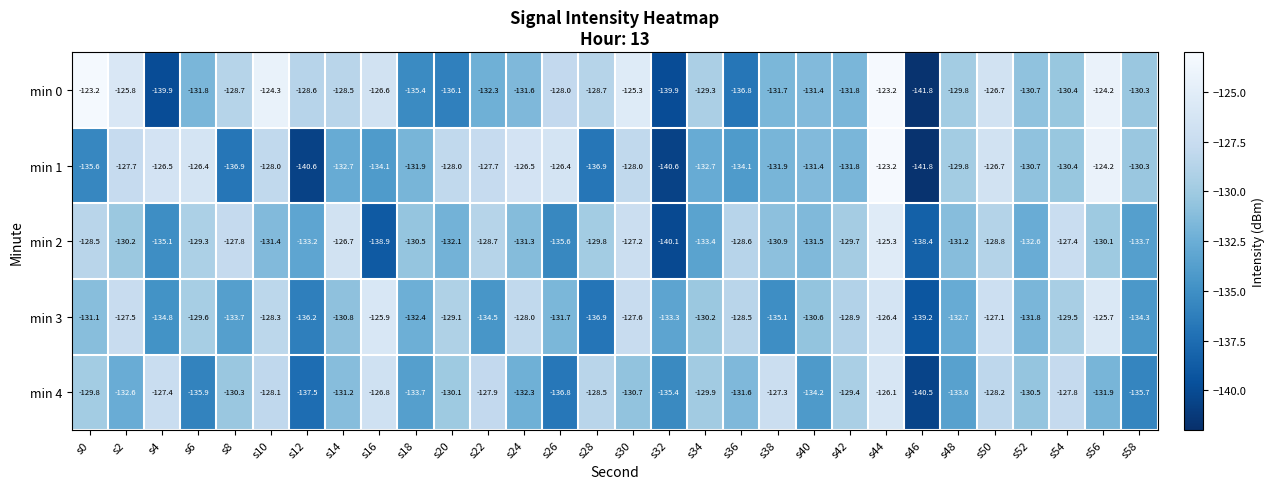

How many series are shown in this chart?

5